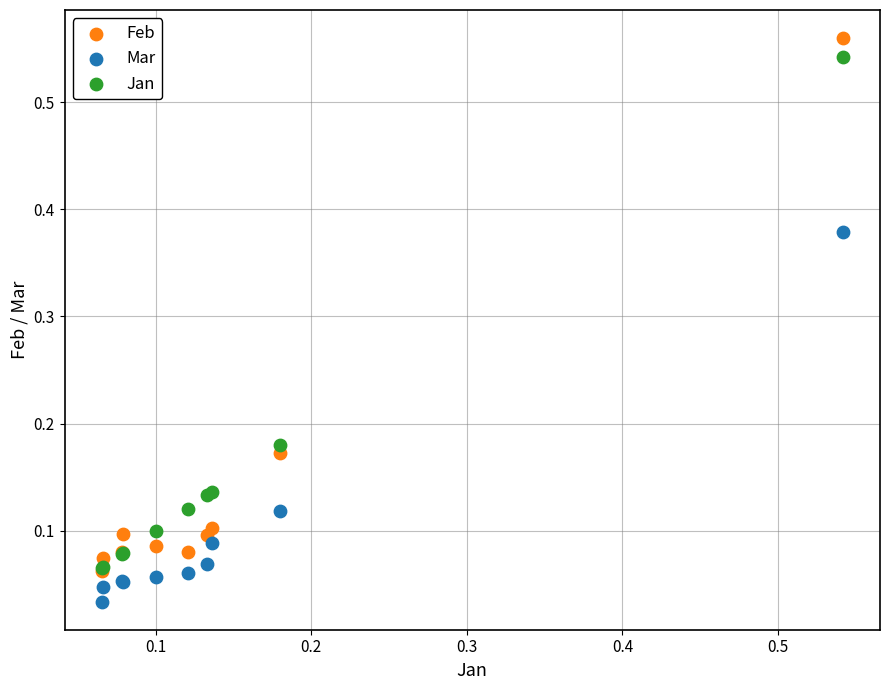

What are all the series names shown in the legend?

Feb, Mar, Jan